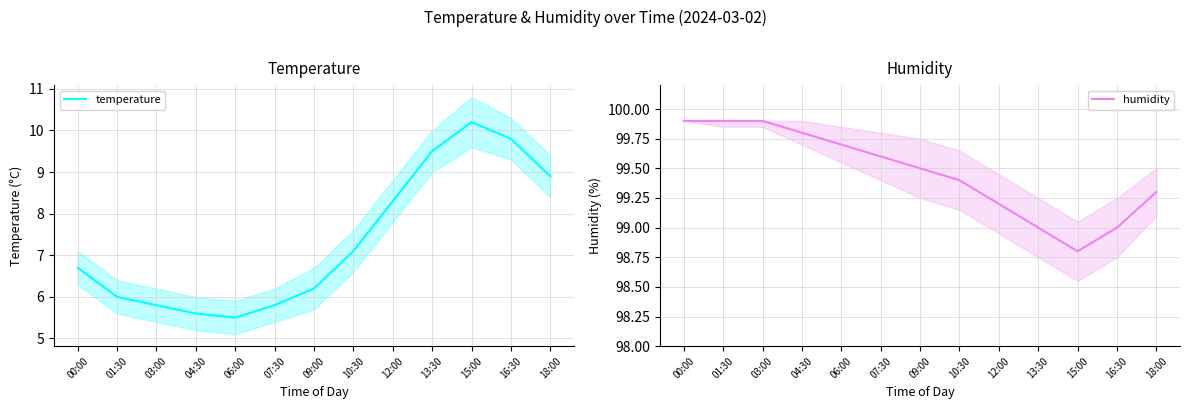

True or false: temperature and humidity cross at least once.

False